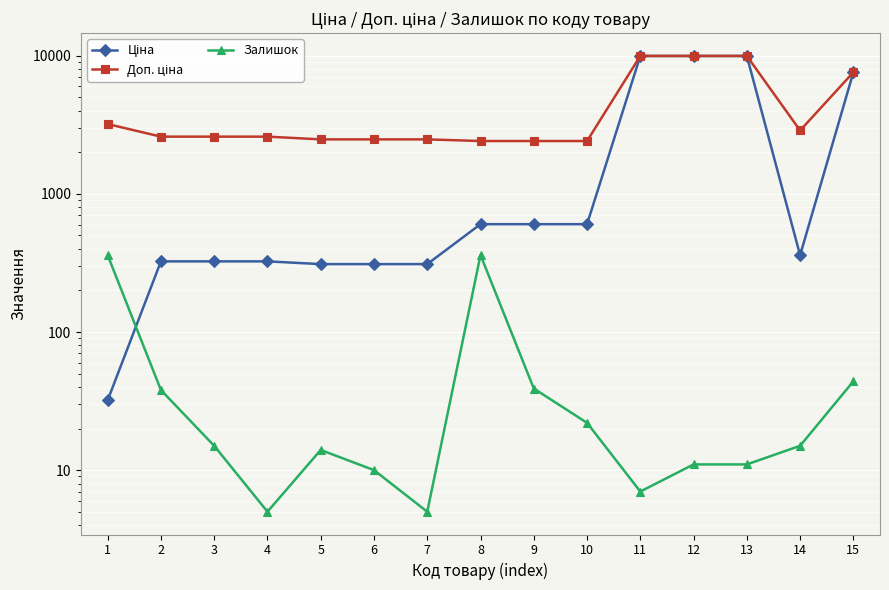

How many lines are shown in the chart?

3